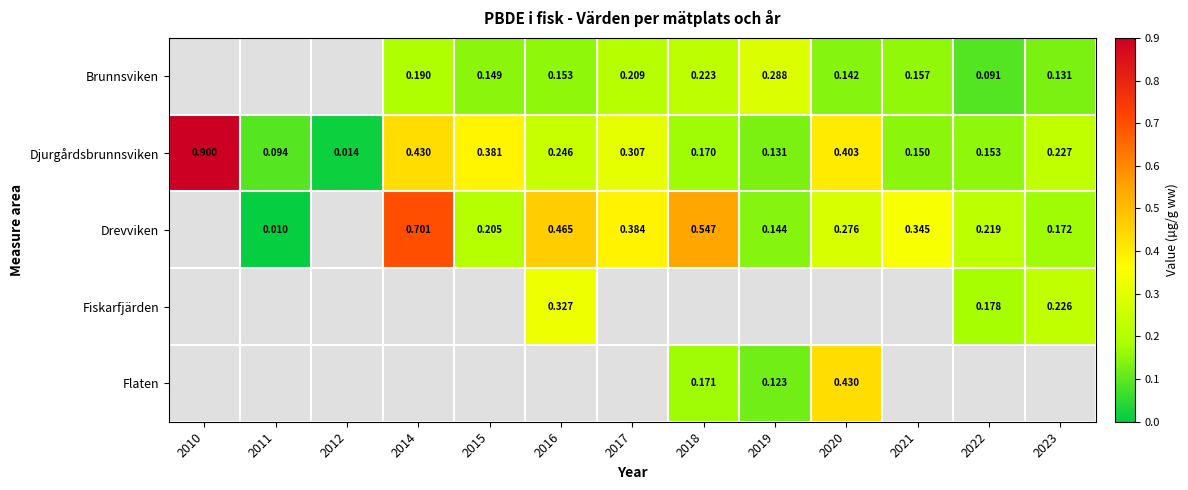

Is the value of Brunnsviken at 2014 greater than the value of Drevviken at 2017?

No